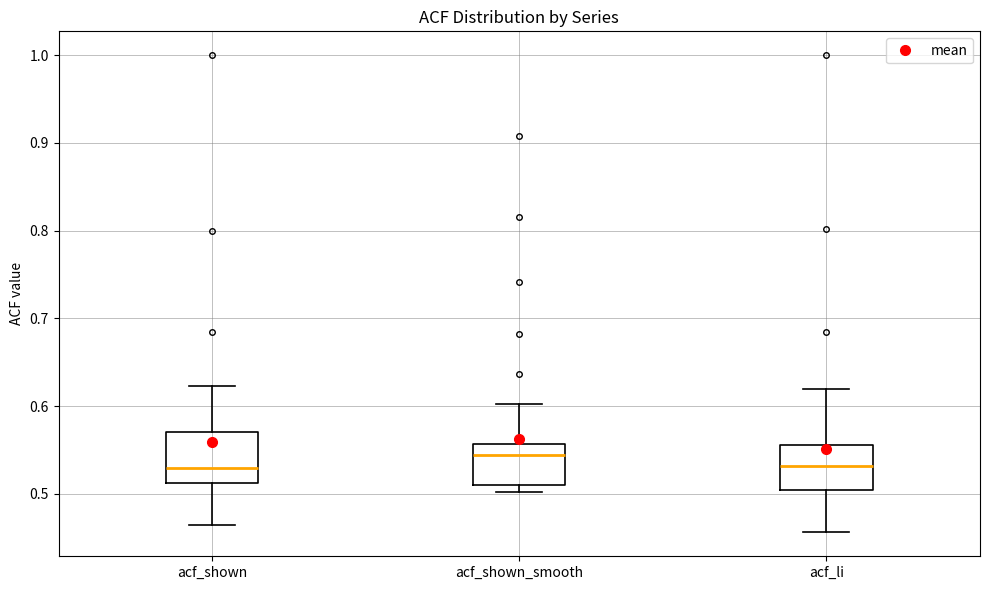

Which box's median line is the highest?

acf_shown_smooth